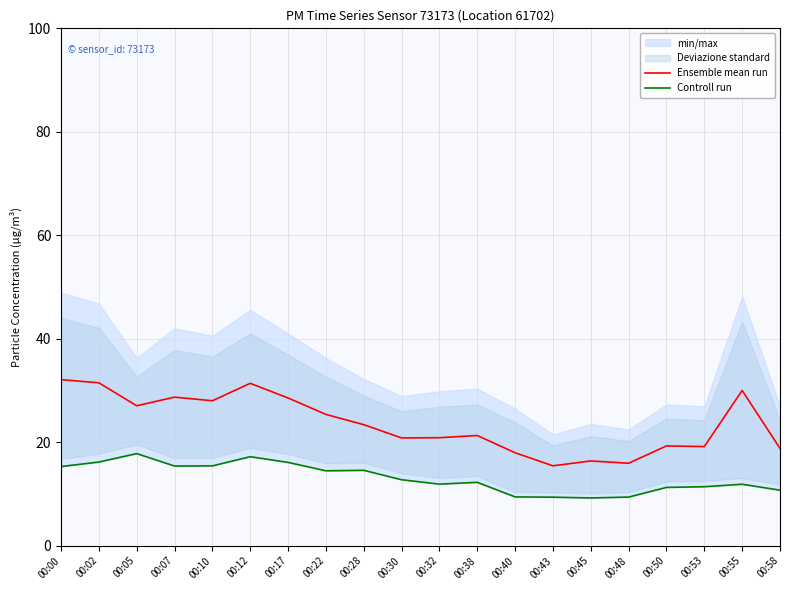

At how many categories does at least one series exceed 27?

8